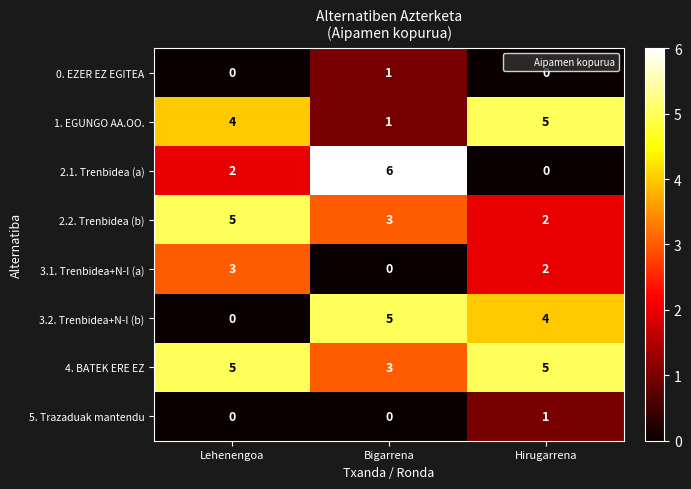

List the labels in order of 3.2. Trenbidea+N-I (b) value, smallest first.

Lehenengoa, Hirugarrena, Bigarrena